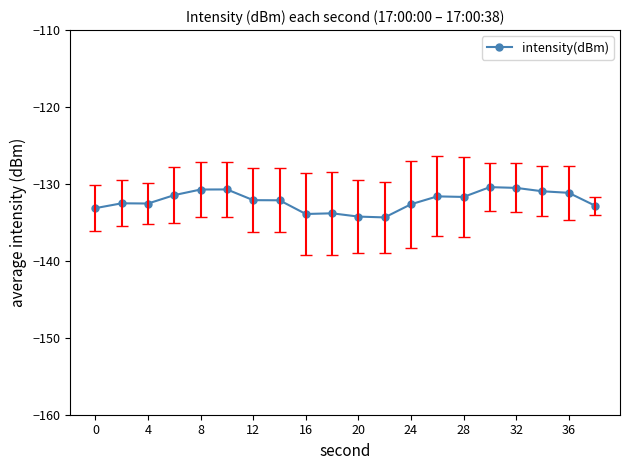

What is the average value?

-132.2